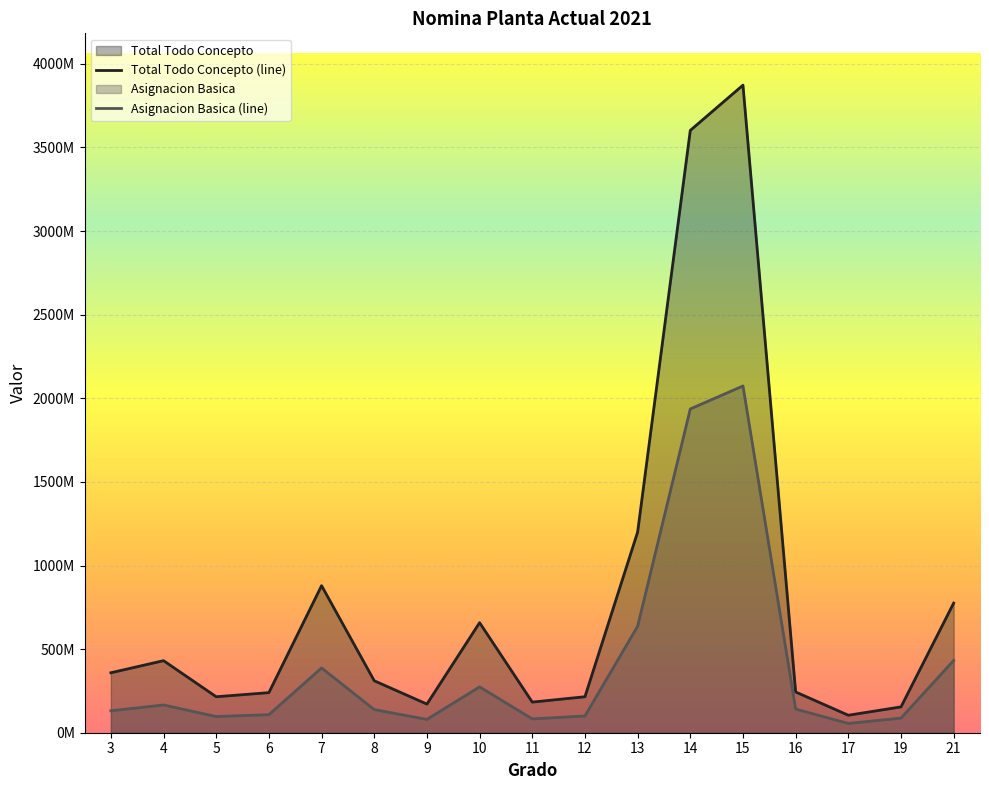

What is the average value of the Total Todo Concepto (line) series?

800868485.0